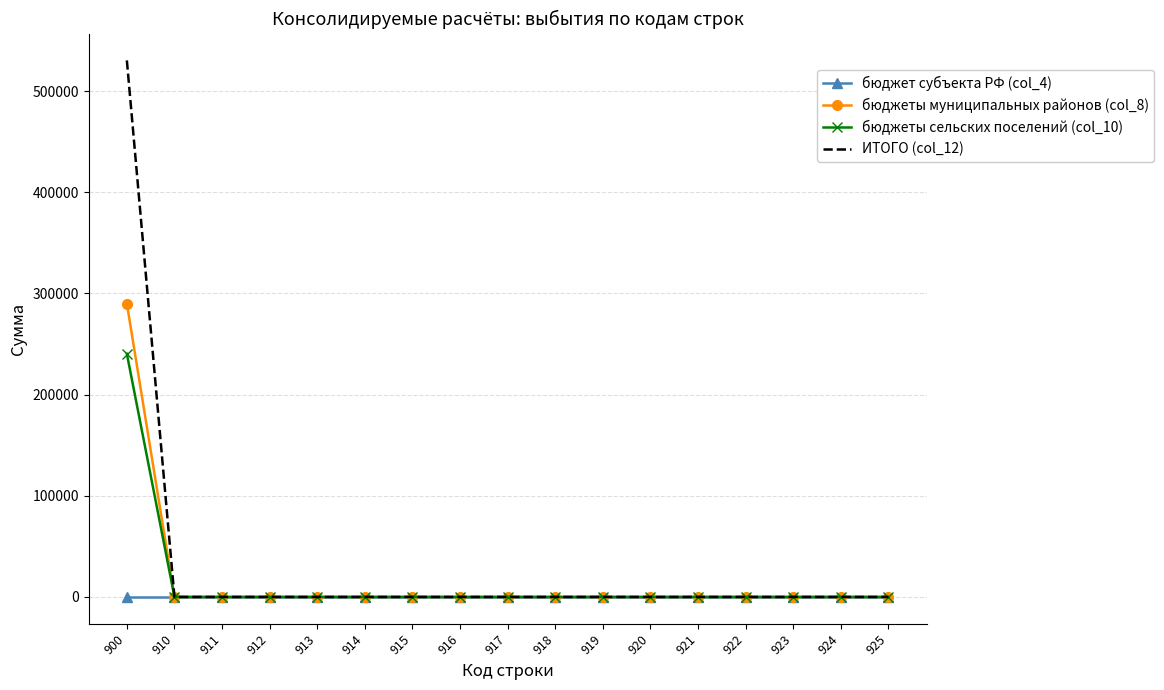

Reading left to right, what are all the values shown in this chart?

бюджет субъекта РФ (col_4): 0	0	0	0	0	0	0	0	0	0	0	0	0	0	0	0	0
бюджеты муниципальных районов (col_8): 290000	0	0	0	0	0	0	0	0	0	0	0	0	0	0	0	0
бюджеты сельских поселений (col_10): 240334	0	0	0	0	0	0	0	0	0	0	0	0	0	0	0	0
ИТОГО (col_12): 530334	0	0	0	0	0	0	0	0	0	0	0	0	0	0	0	0